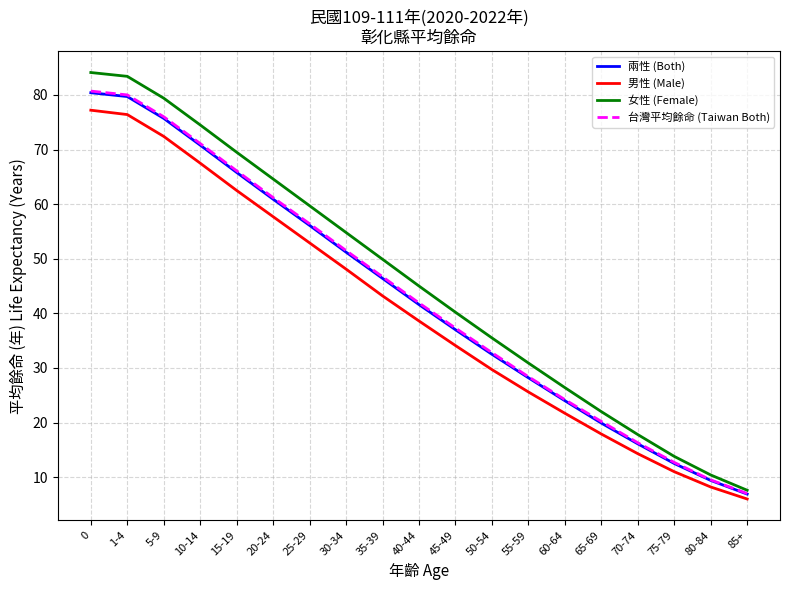

Which series has the largest total across all categories?

女性 (Female)